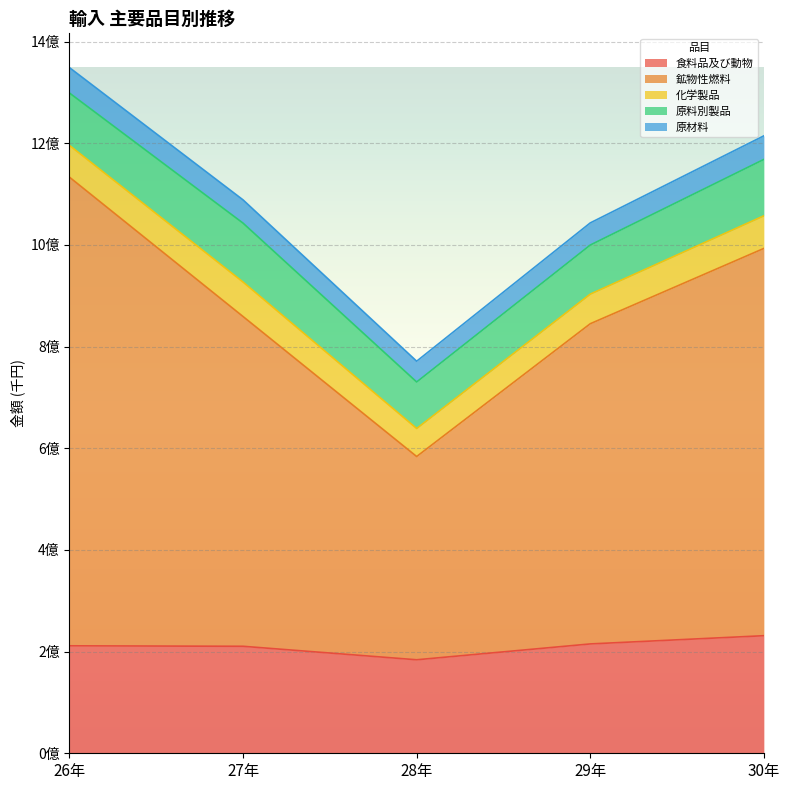

True or false: 化学製品 and 原料別製品 intersect in this chart.

False